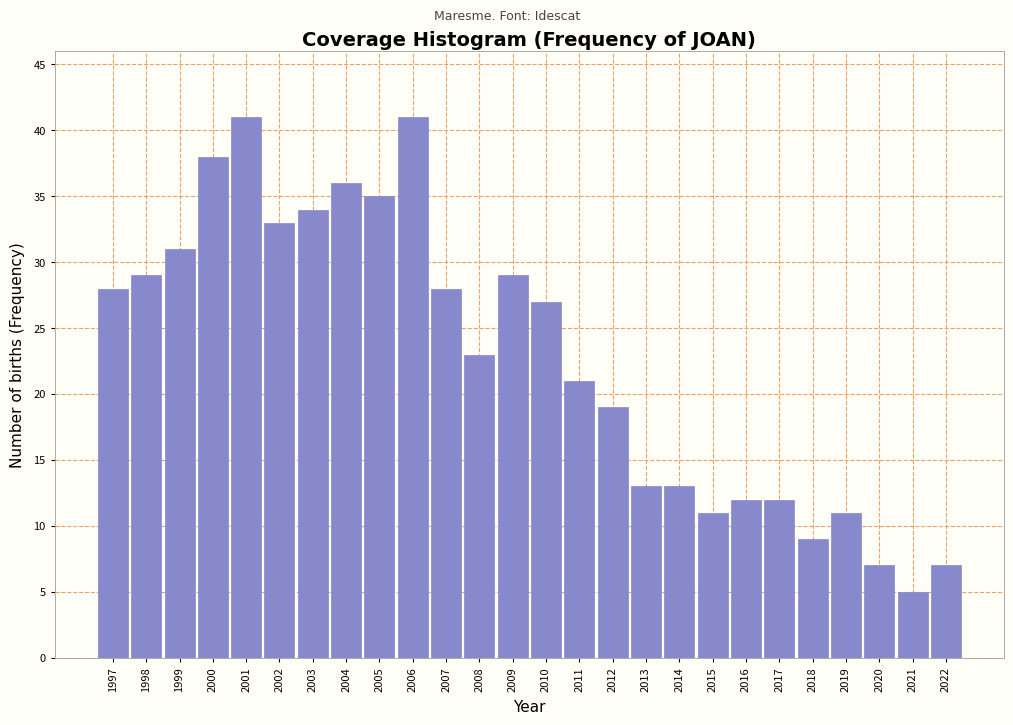

Reading left to right, what are all the values shown in this chart?

28	29	31	38	41	33	34	36	35	41	28	23	29	27	21	19	13	13	11	12	12	9	11	7	5	7